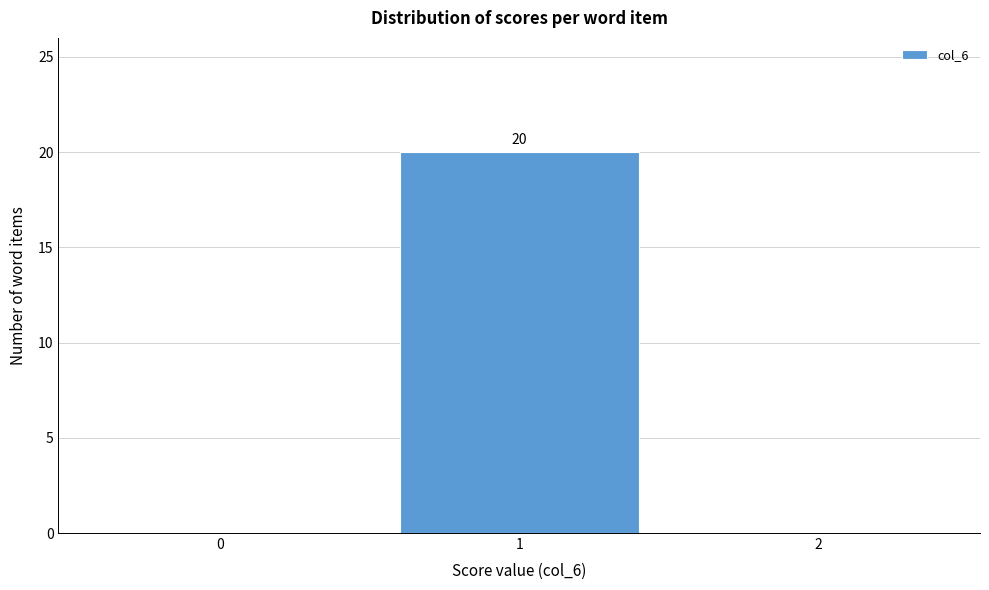

Reading left to right, list all the values displayed in this chart.

0=0	1=20	2=0